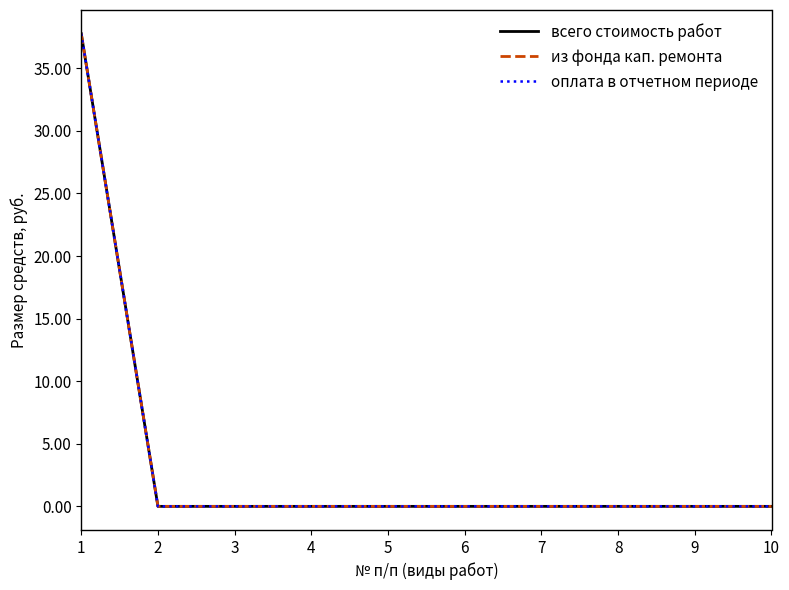

At which label is из фонда кап. ремонта closest to 18?

2